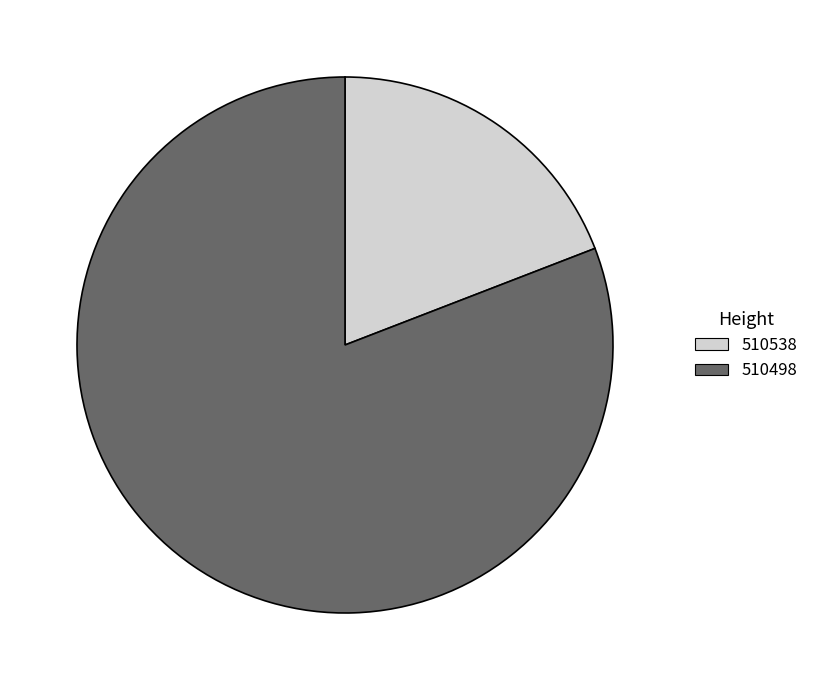

Which slice represents more than half of the pie?

510498